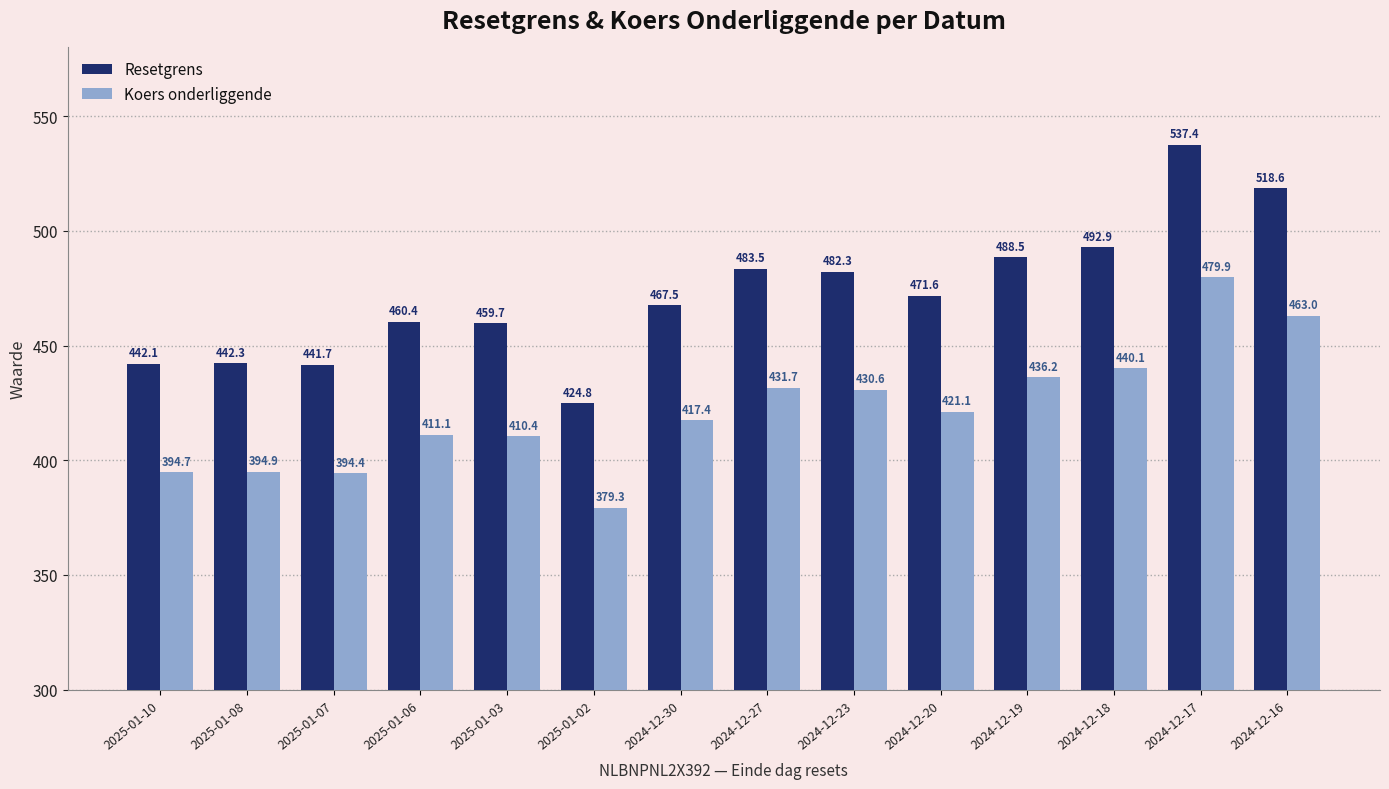

At which category is the sum across all series the highest?

2024-12-17